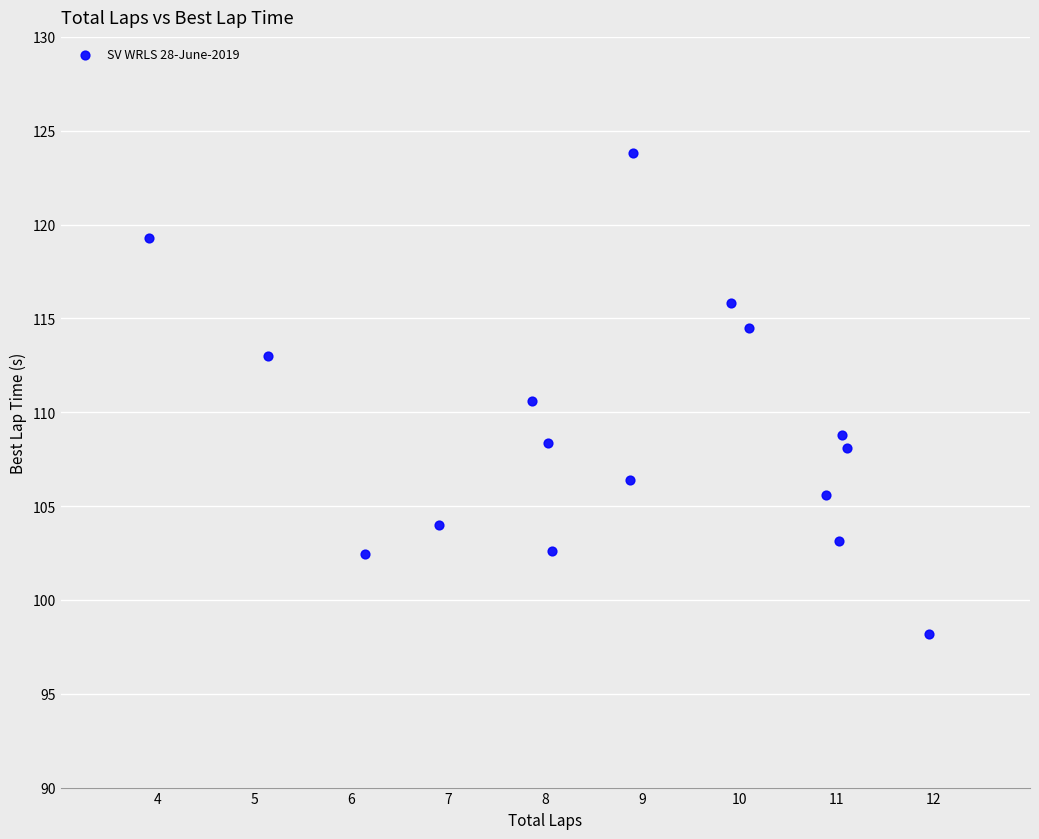

What is the range of X values (max minus min)?

8.1